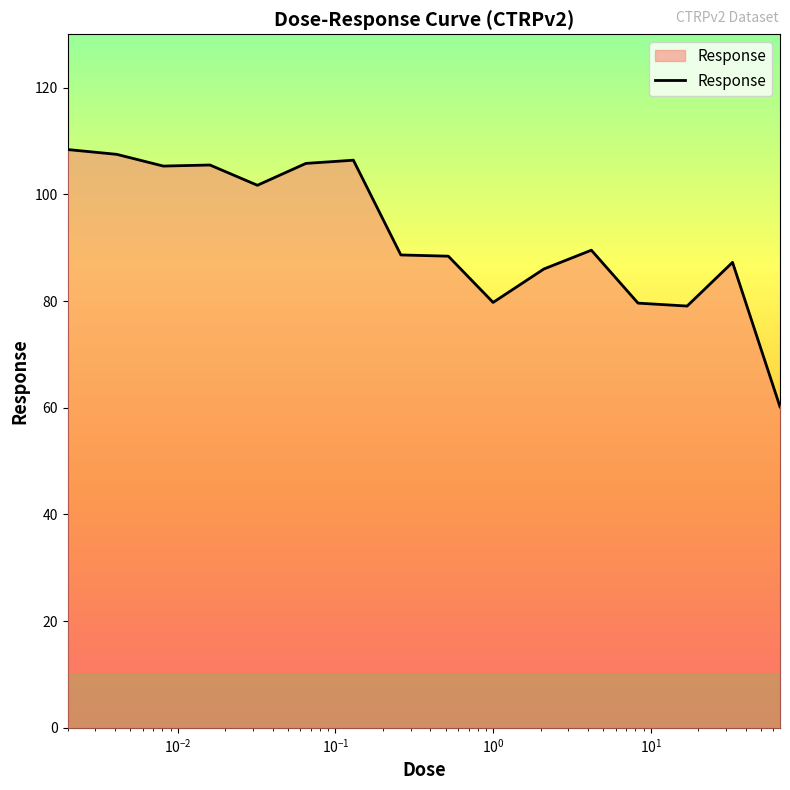

What is the minimum value shown in the chart?

60.2